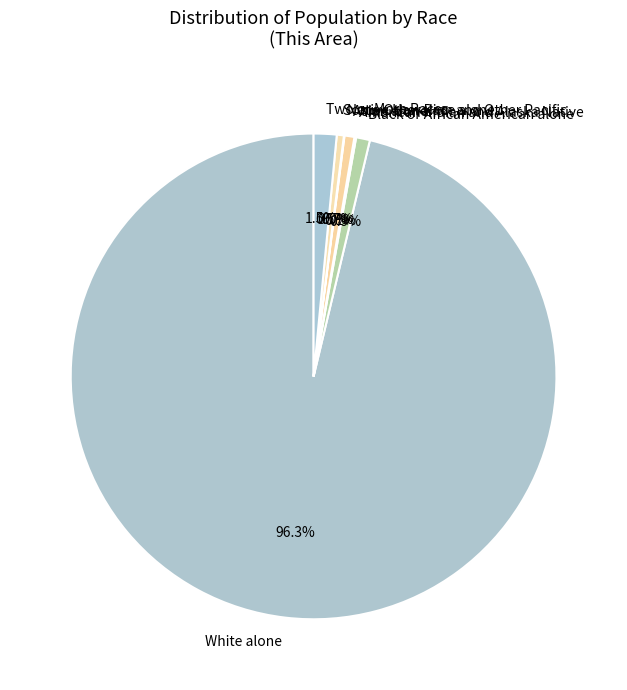

Which has a higher value, Two or More Races or Black or African American alone?

Two or More Races